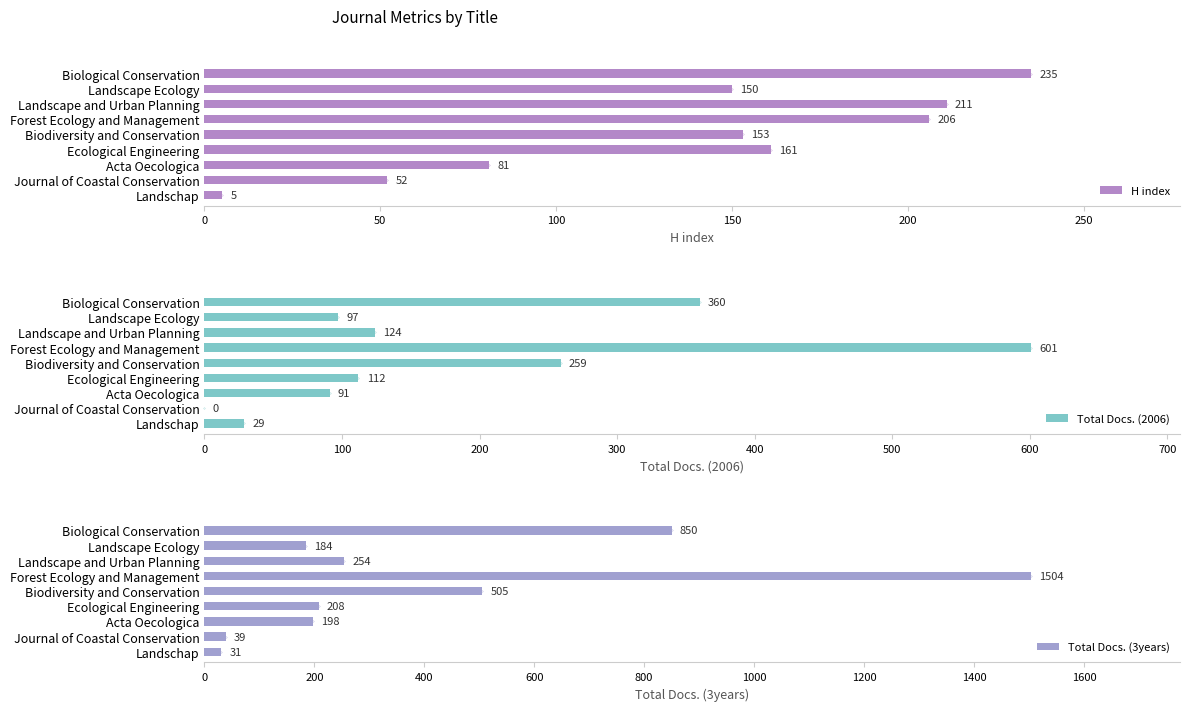

How many data points in Total Docs. (2006) are above 112?

4